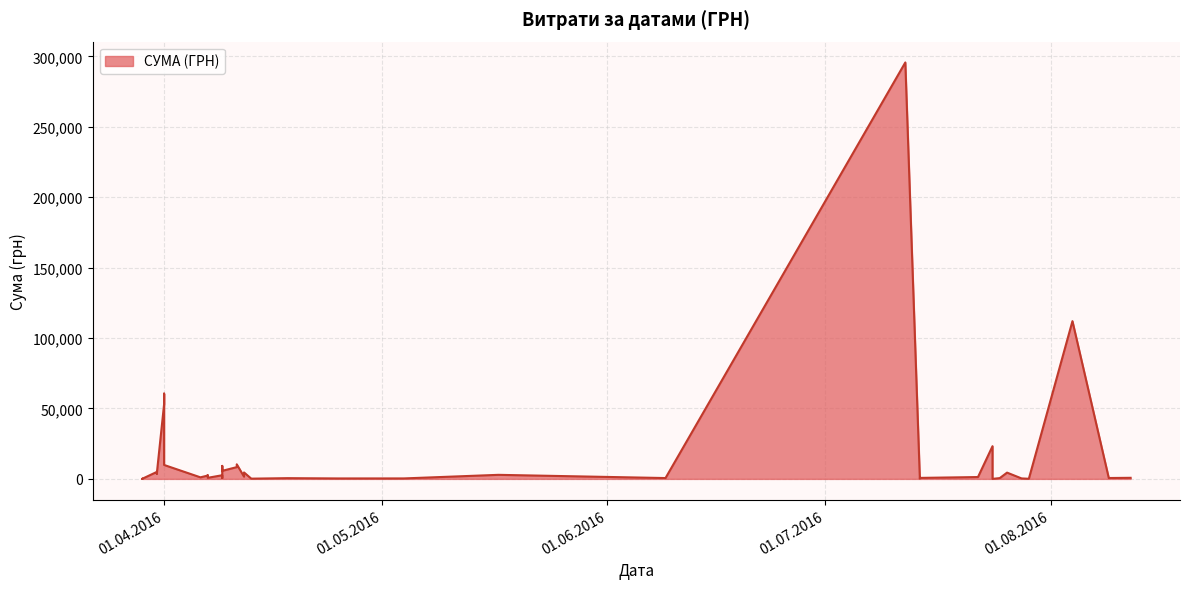

What is the sum of all values?

630977.9